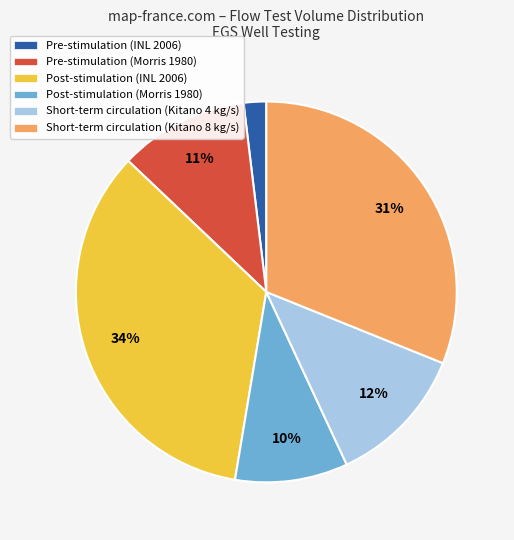

Do Short-term circulation (Kitano 4 kg/s) and Pre-stimulation (Morris 1980) together represent more than half of the pie?

No